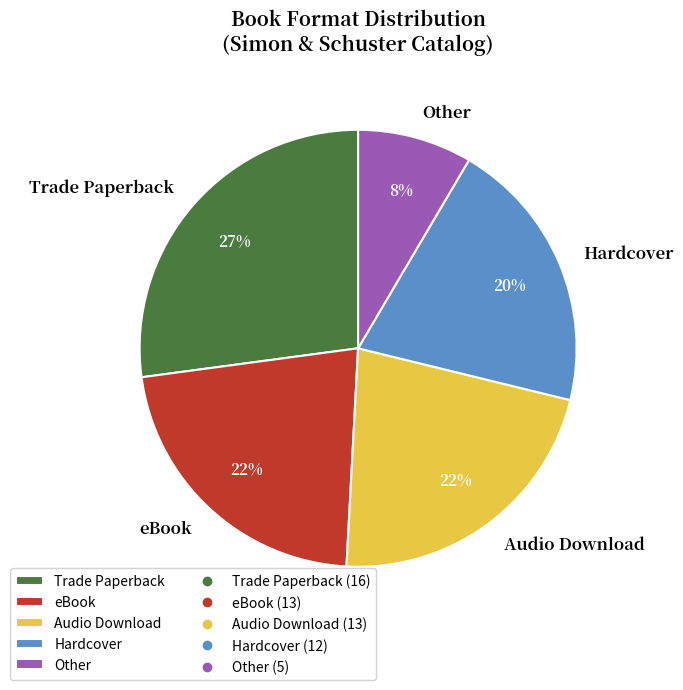

Does Audio Download account for over 50% of the chart?

No